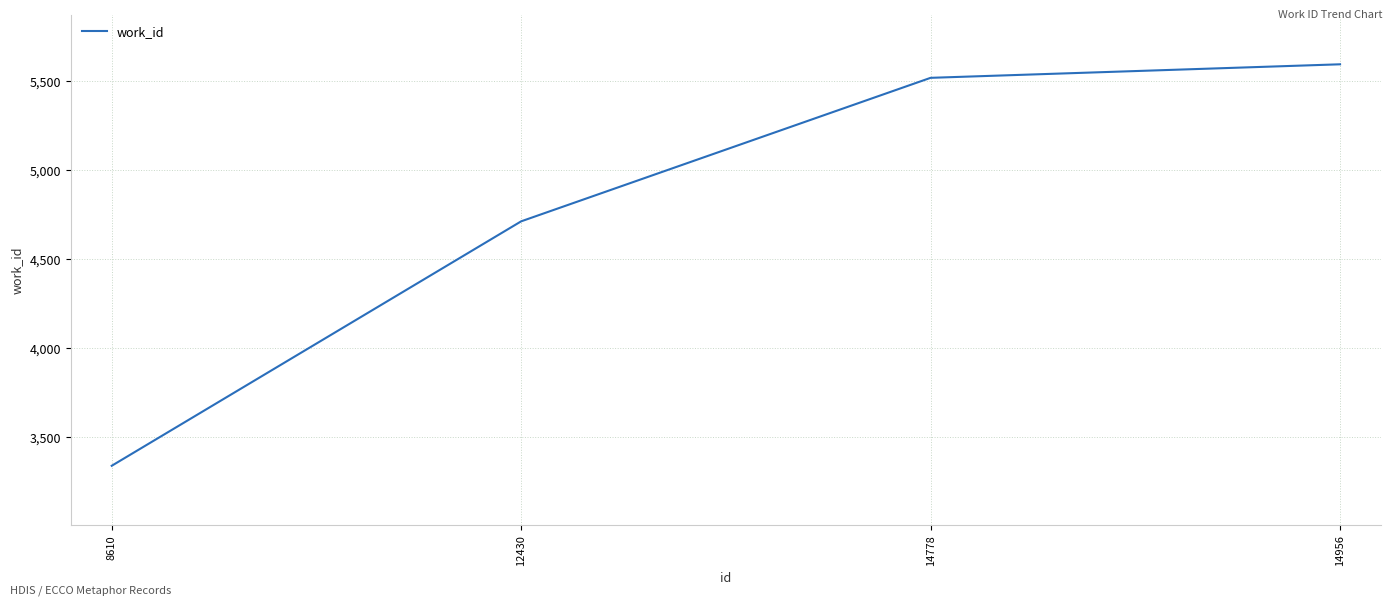

What is the difference between the values at 12430 and 8610?

1373